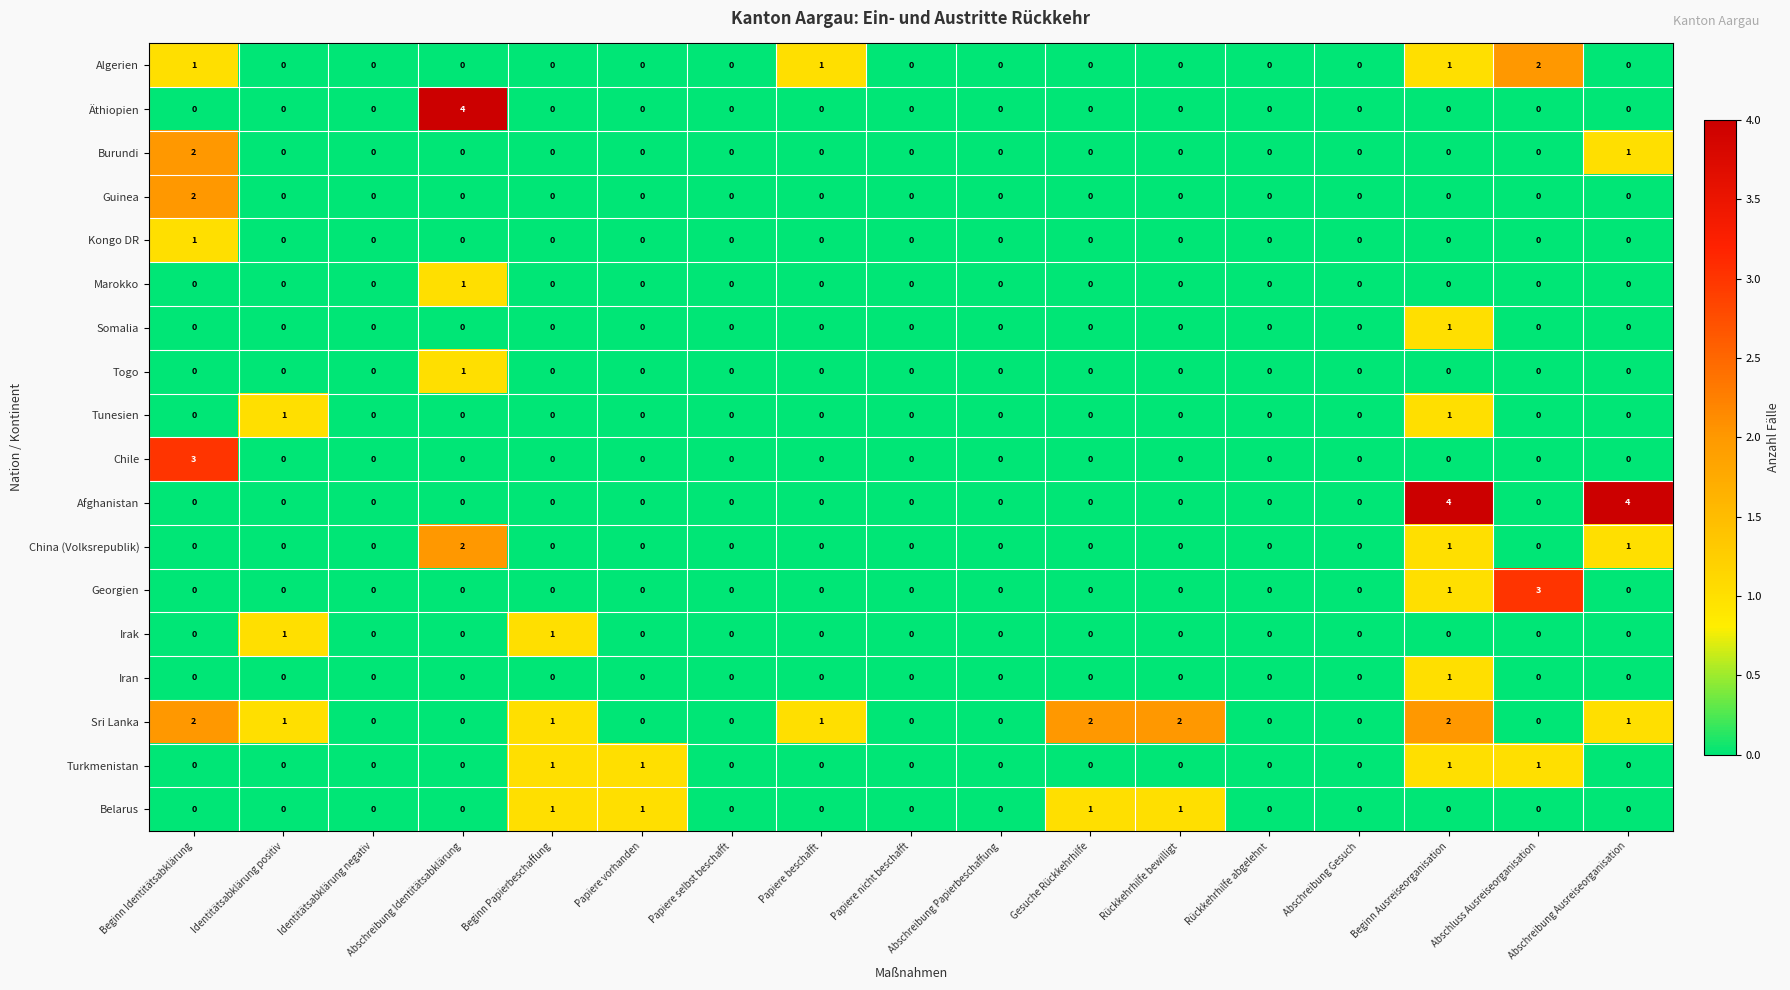

How many series are shown in this chart?

18